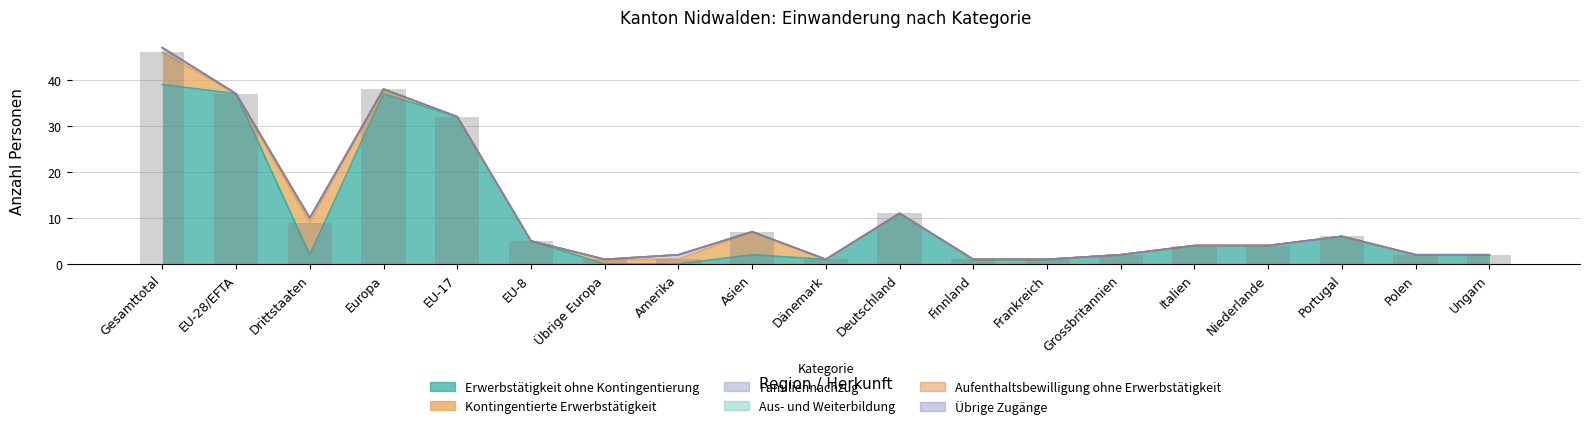

Between Portugal and Polen, which series saw the biggest shift?

Erwerbstätigkeit ohne Kontingentierung